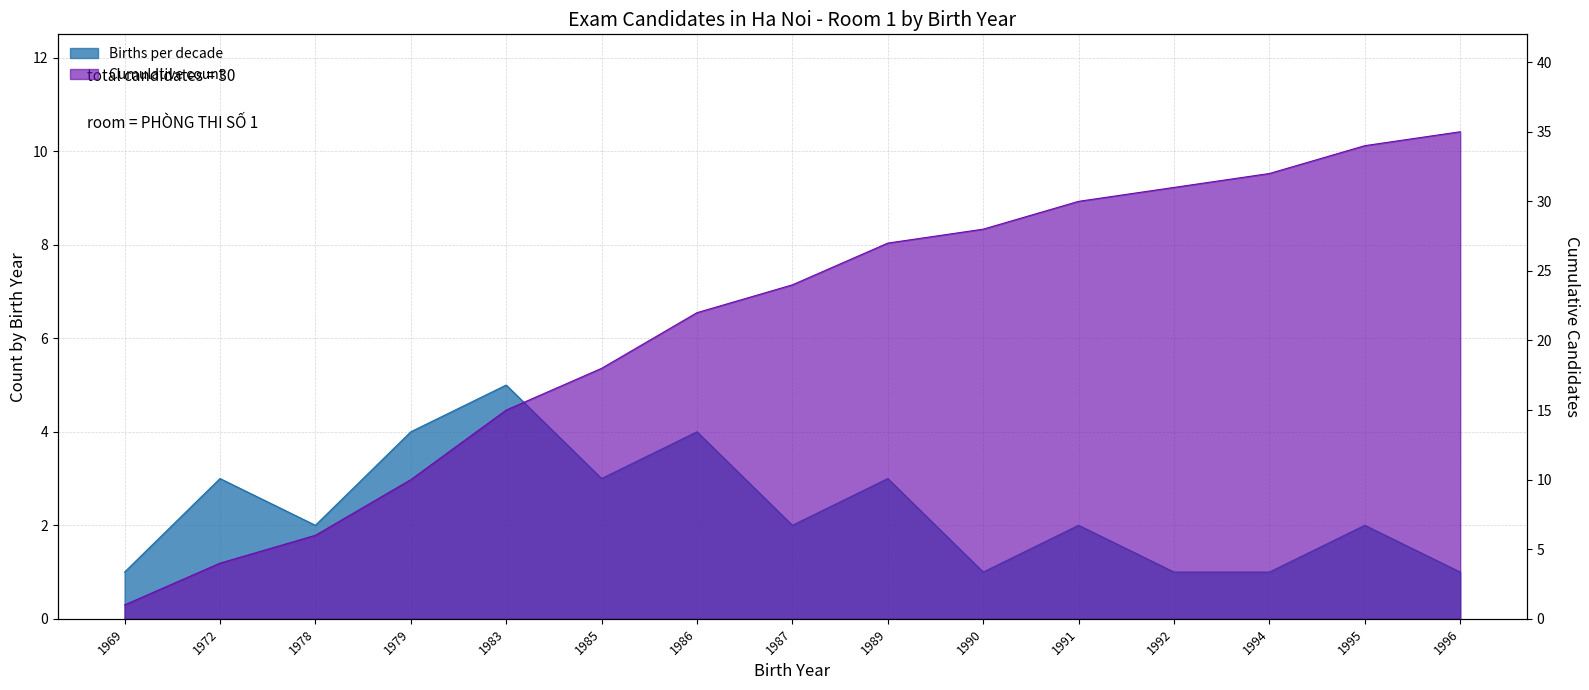

At which category does the chart reach its peak across all series?

1996